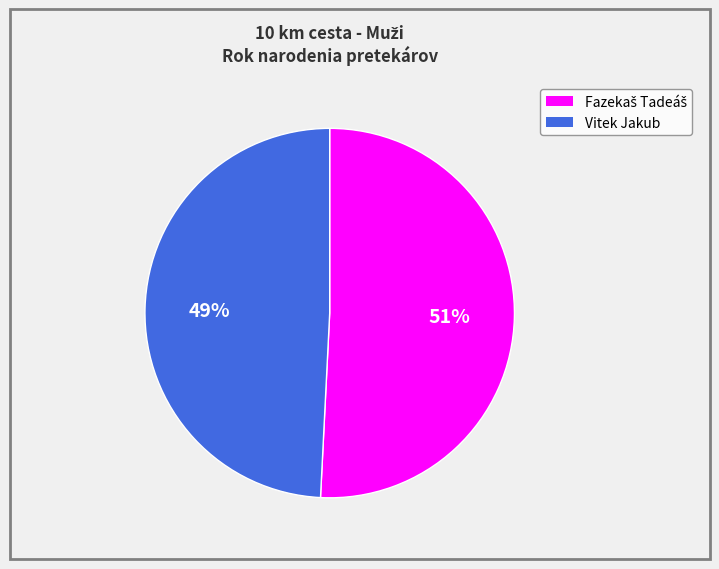

To the nearest percent, what is the average slice percentage?

50%